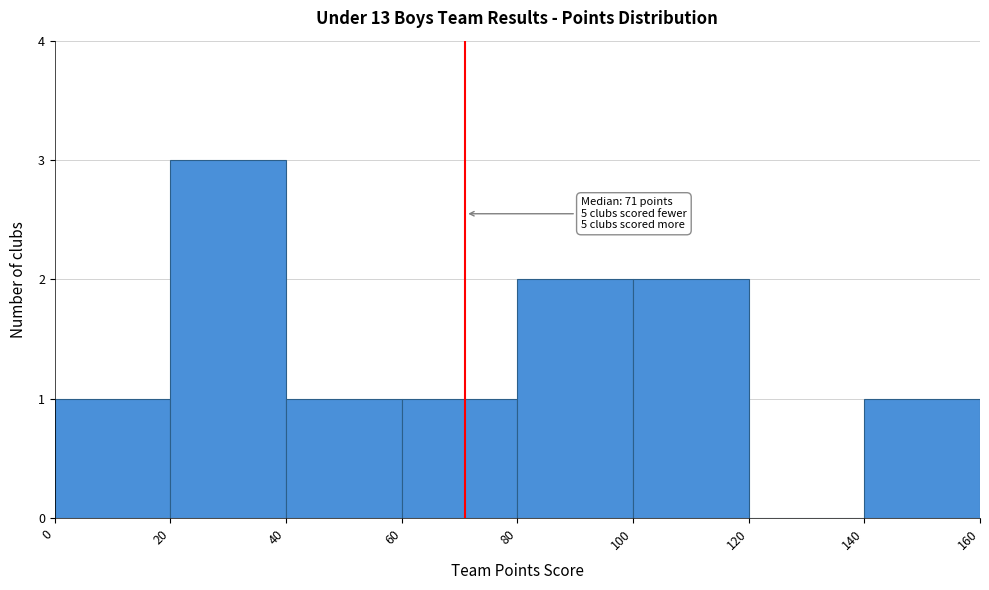

Which range on the x-axis has the tallest bar?

20 to 40